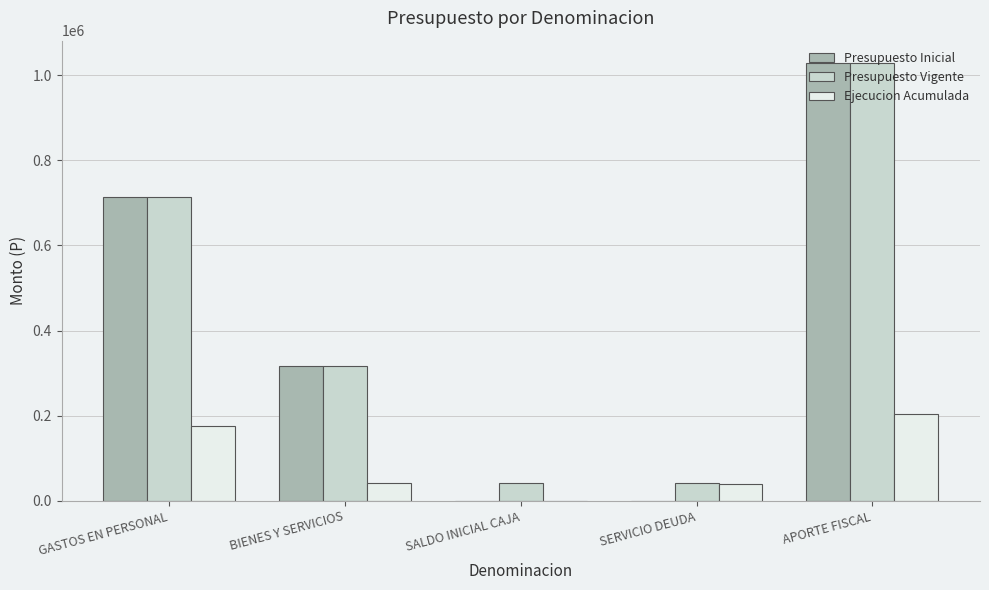

What is the approximate value of Ejecucion Acumulada at SERVICIO DEUDA?

39586